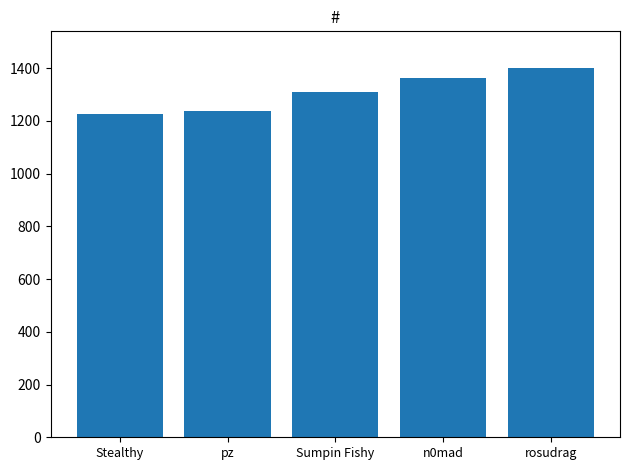

True or false: the data shows 853 at rosudrag.

False